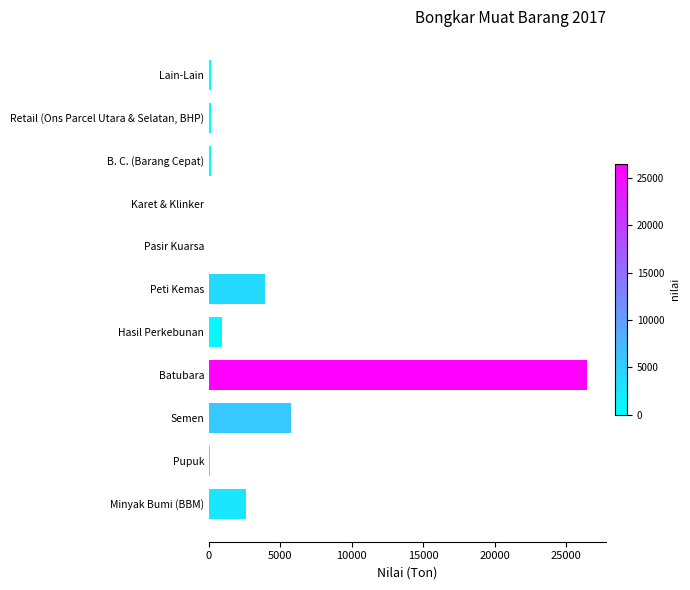

Between Retail (Ons Parcel Utara & Selatan, BHP) and Minyak Bumi (BBM), which is larger?

Minyak Bumi (BBM)